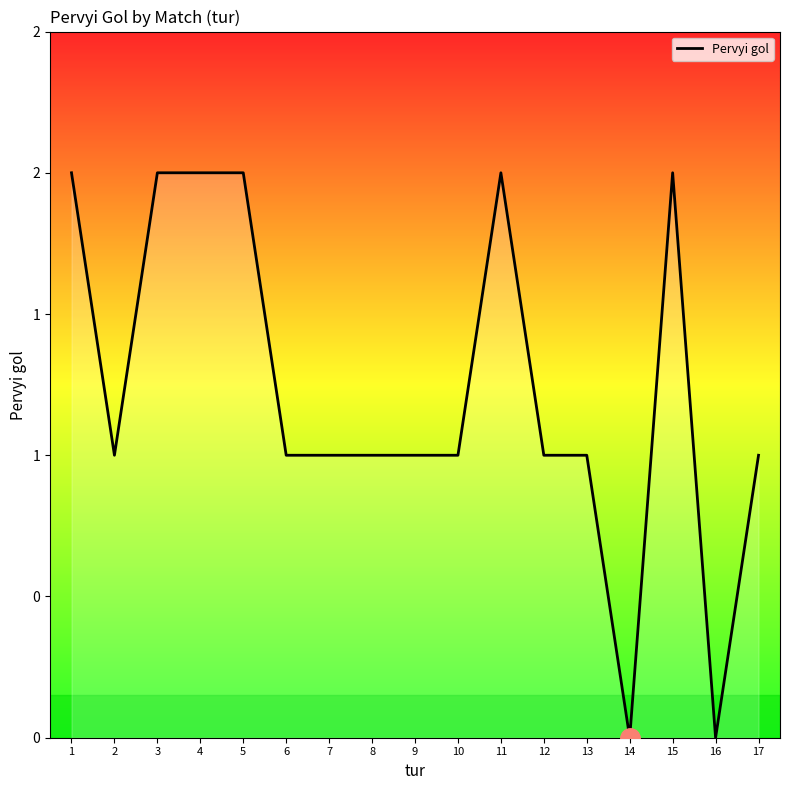

True or false: the data shows 1 at 16.

False